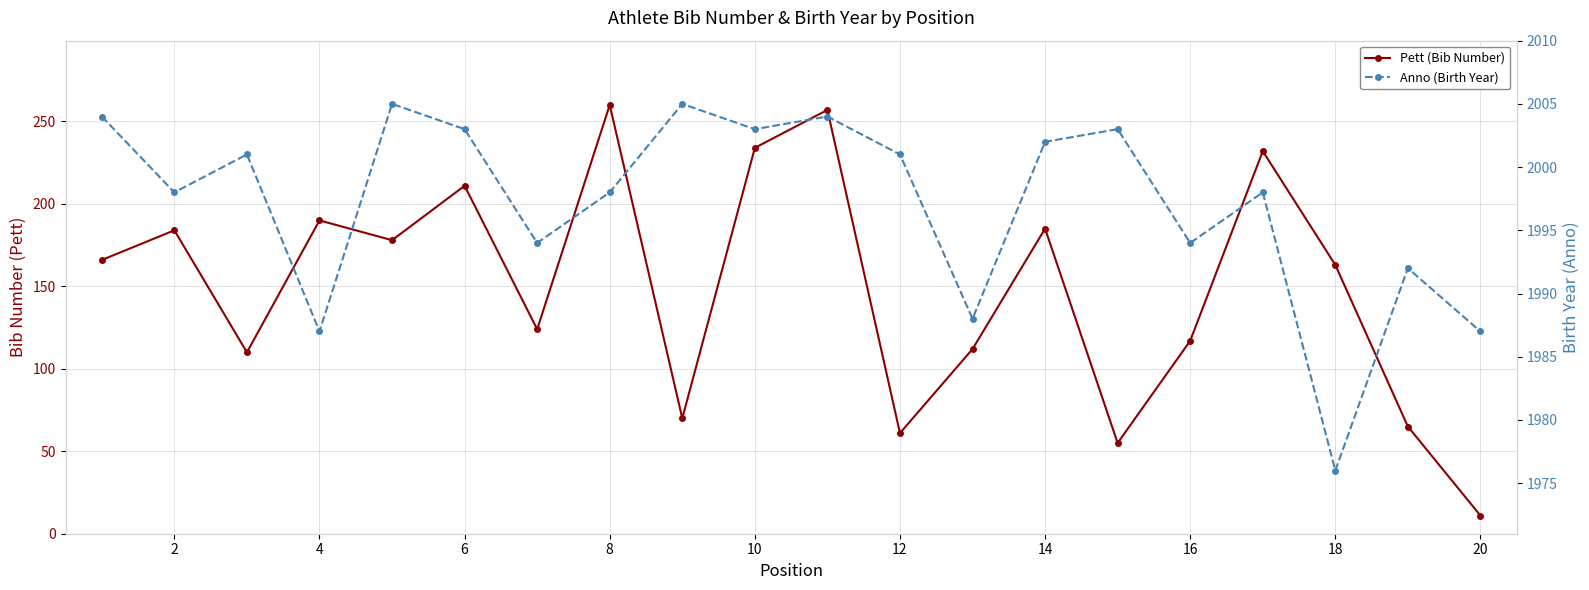

How many distinct data groups are displayed?

2